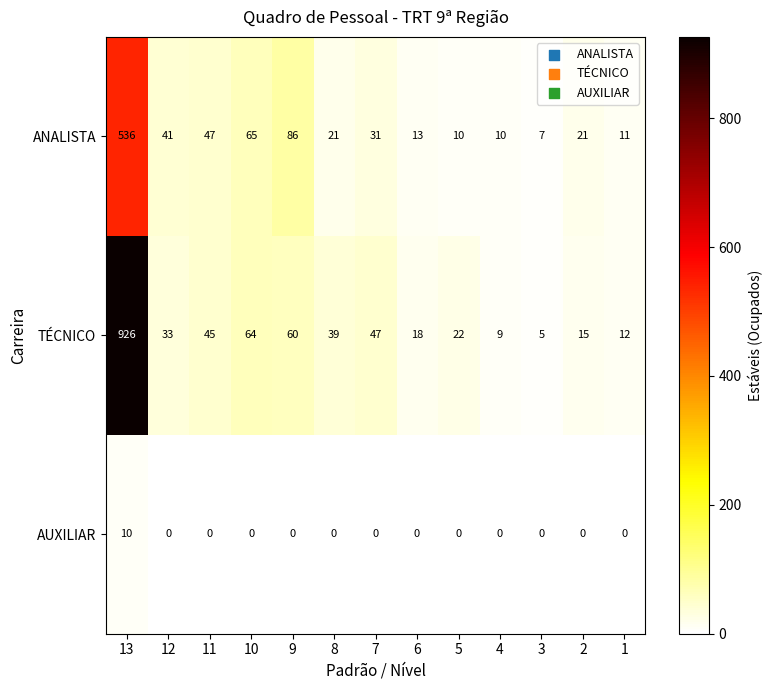

At 5, list the series in order from largest to smallest.

TÉCNICO, ANALISTA, AUXILIAR